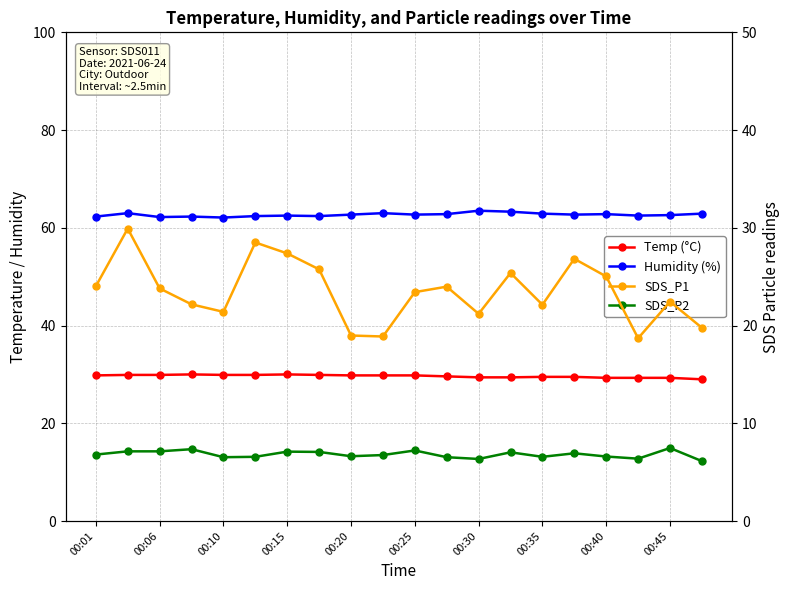

Count the number of data series in this chart.

4